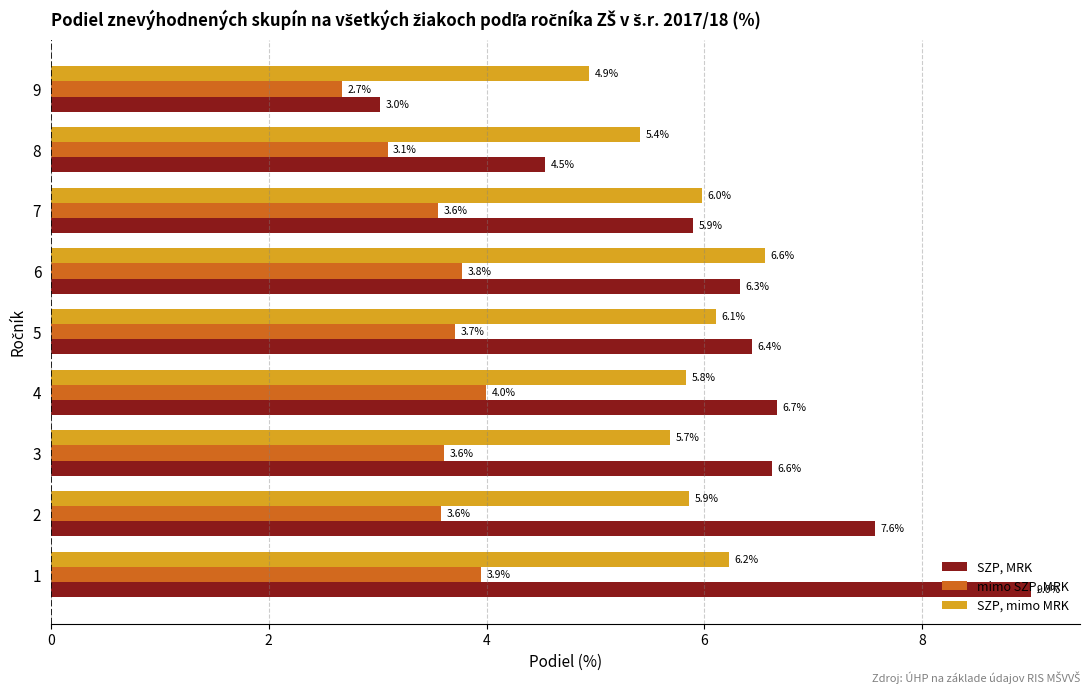

Which series has the widest spread of values?

SZP, MRK